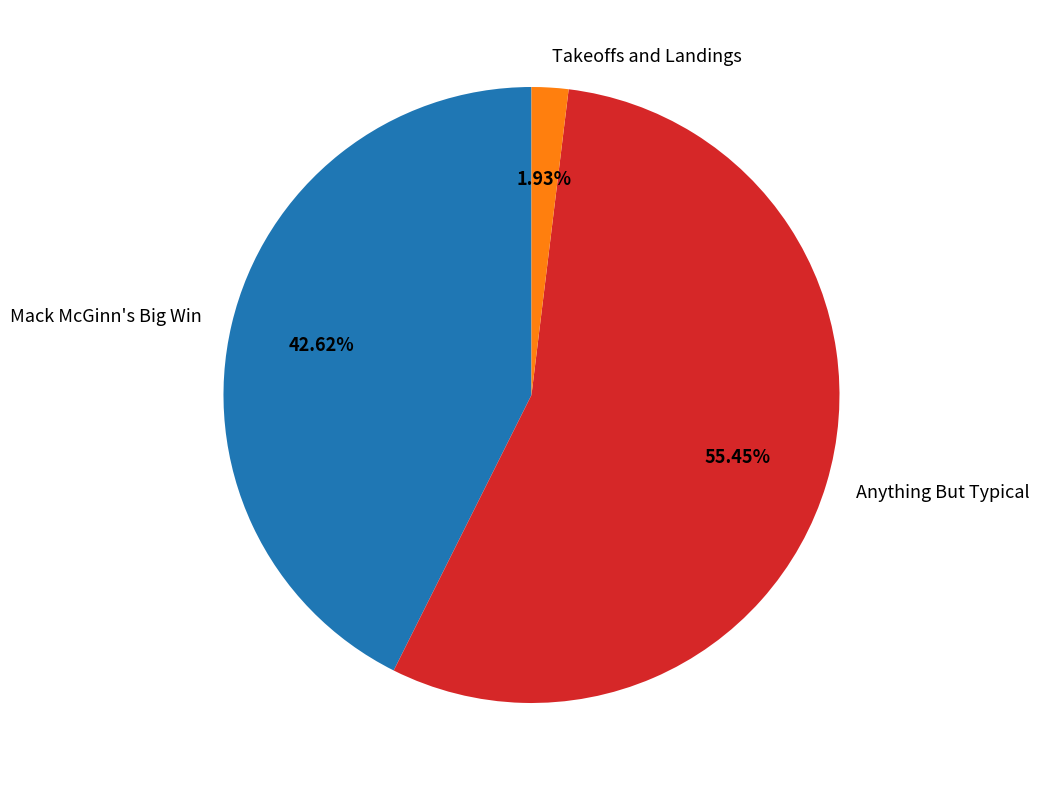

To the nearest percent, what is the average slice percentage?

33%